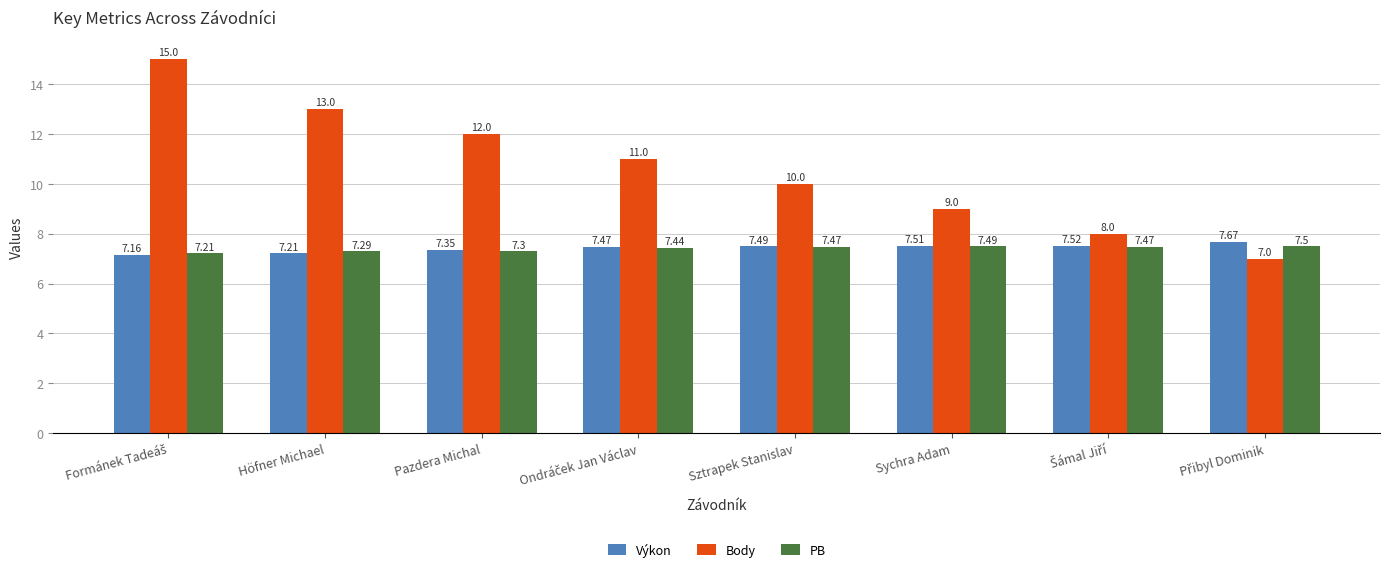

Are the bars grouped side by side (vs. stacked)?

Yes